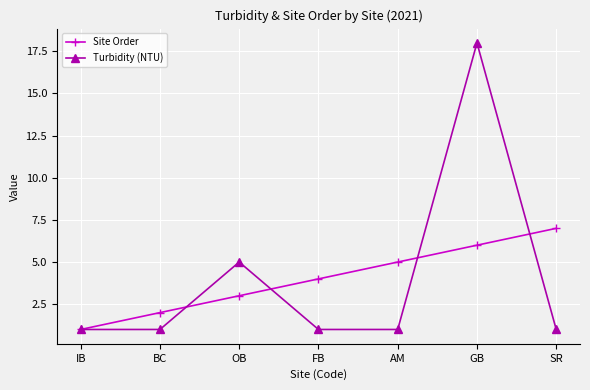

Where is Turbidity (NTU) nearest to the value 9?

OB